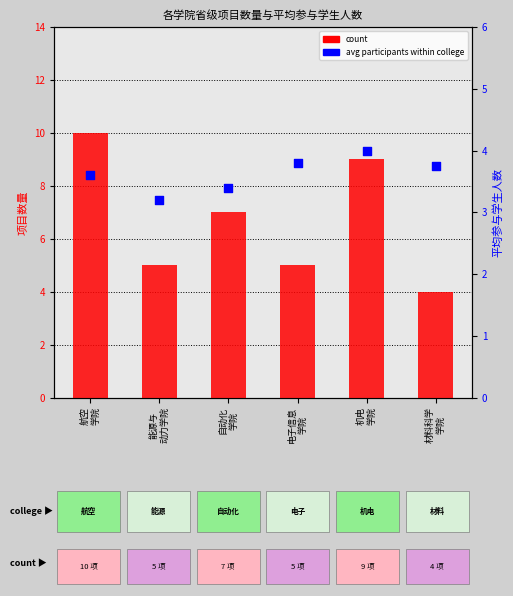

At how many categories does at least one series exceed 6?

3